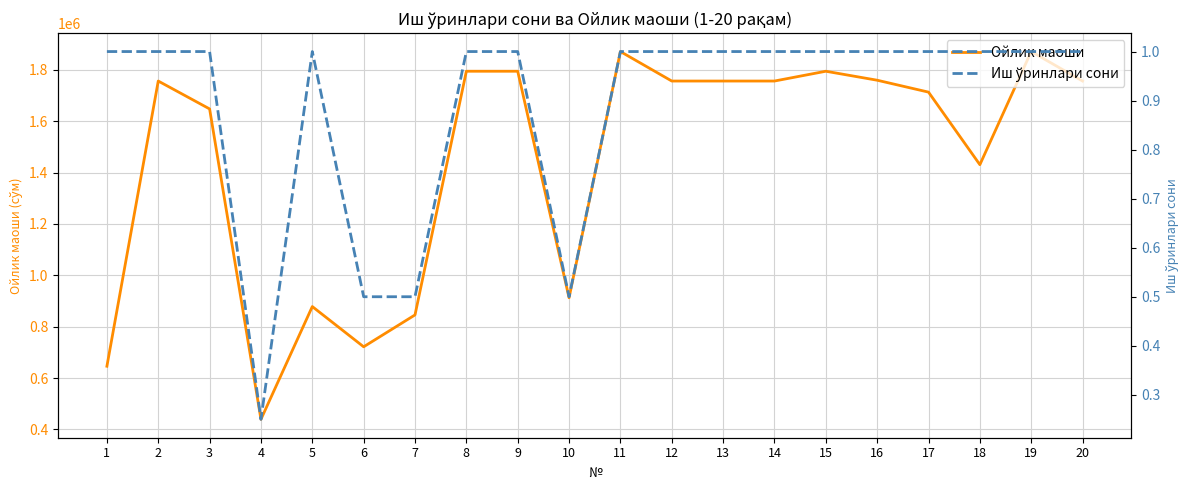

At which label is Ойлик маоши closest to 1155176?

10